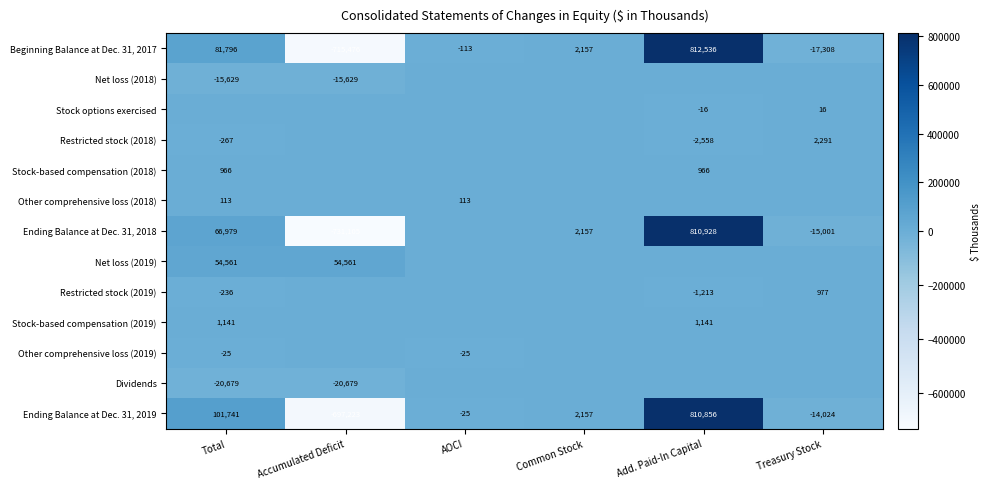

How many data points does each series have?

6